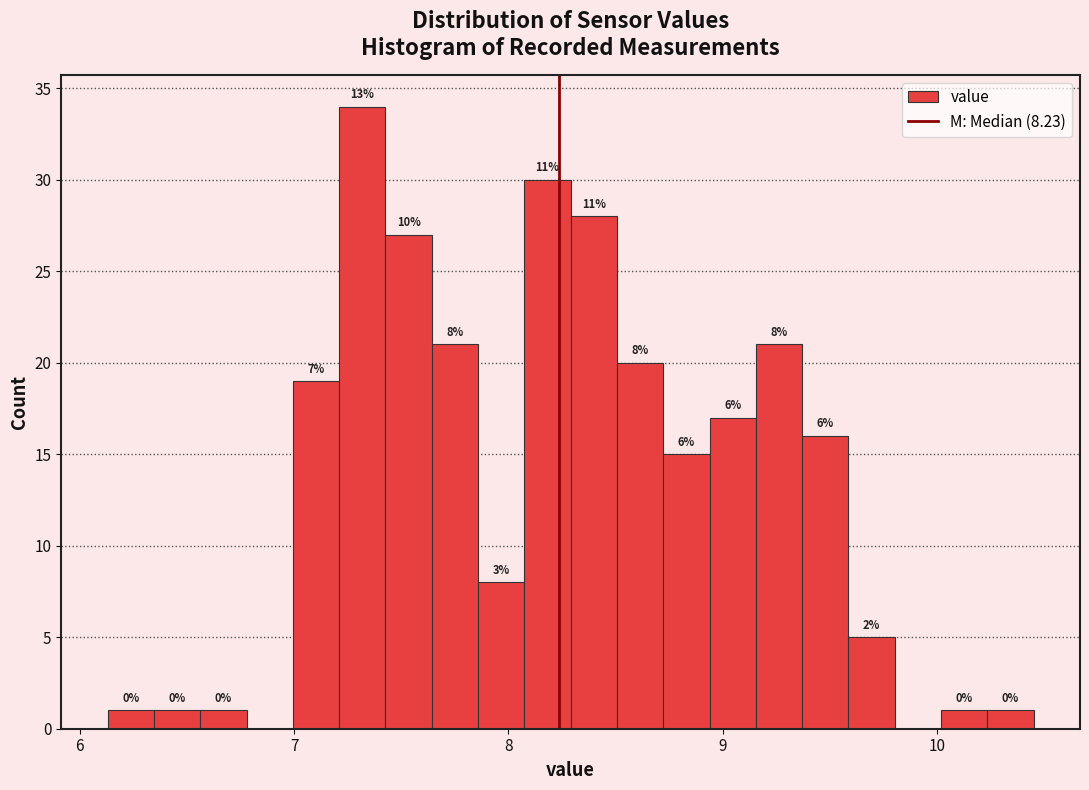

Around what value on the x-axis is the tallest bar? Give the approximate position of its centre, as read against the axis.

7.3